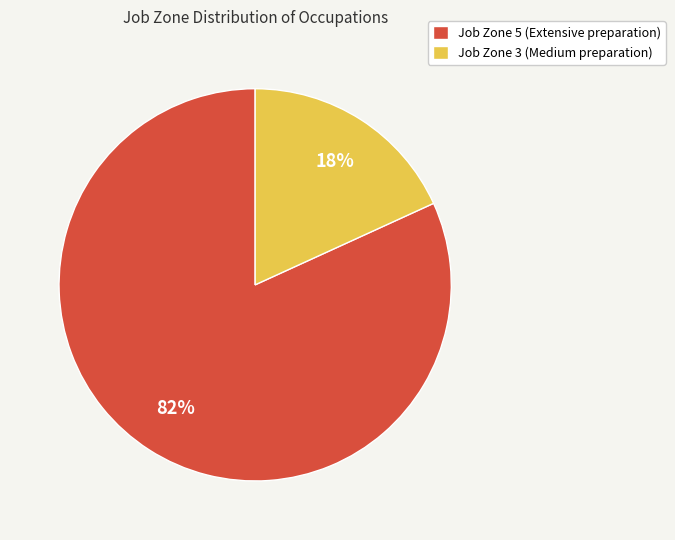

To the nearest percent, what percentage of the pie is Job Zone 5 (Extensive preparation)?

82%